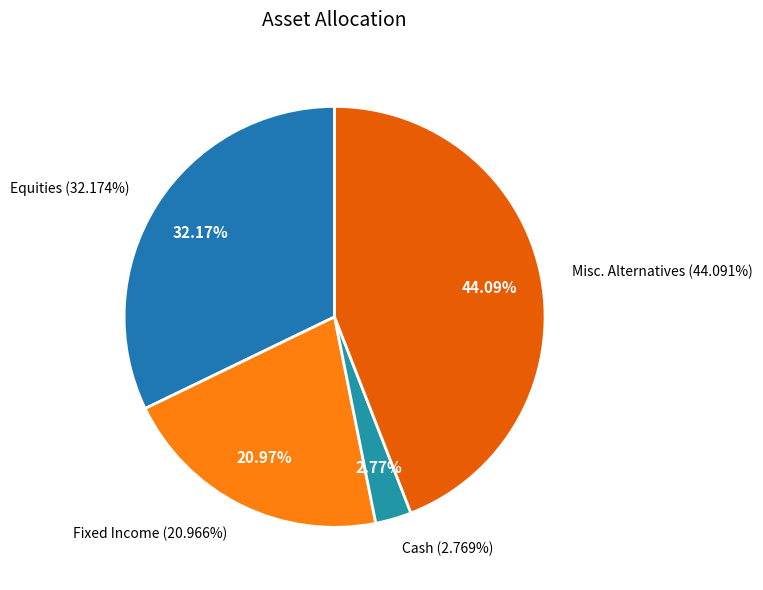

The Equities slice represents 19% of the pie. True or false?

False